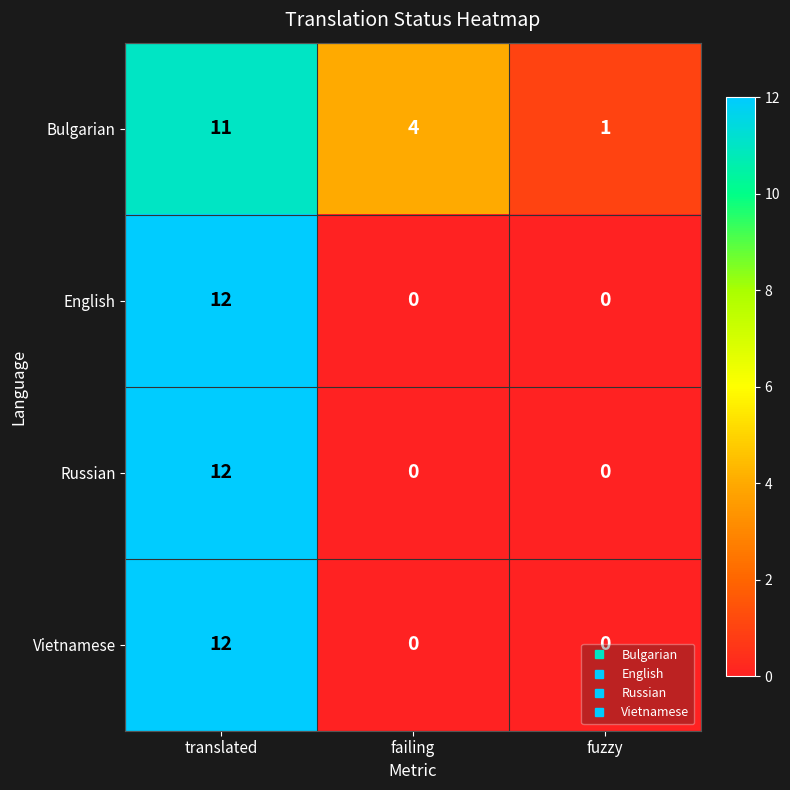

What is the spread (max minus min) of values at failing?

4